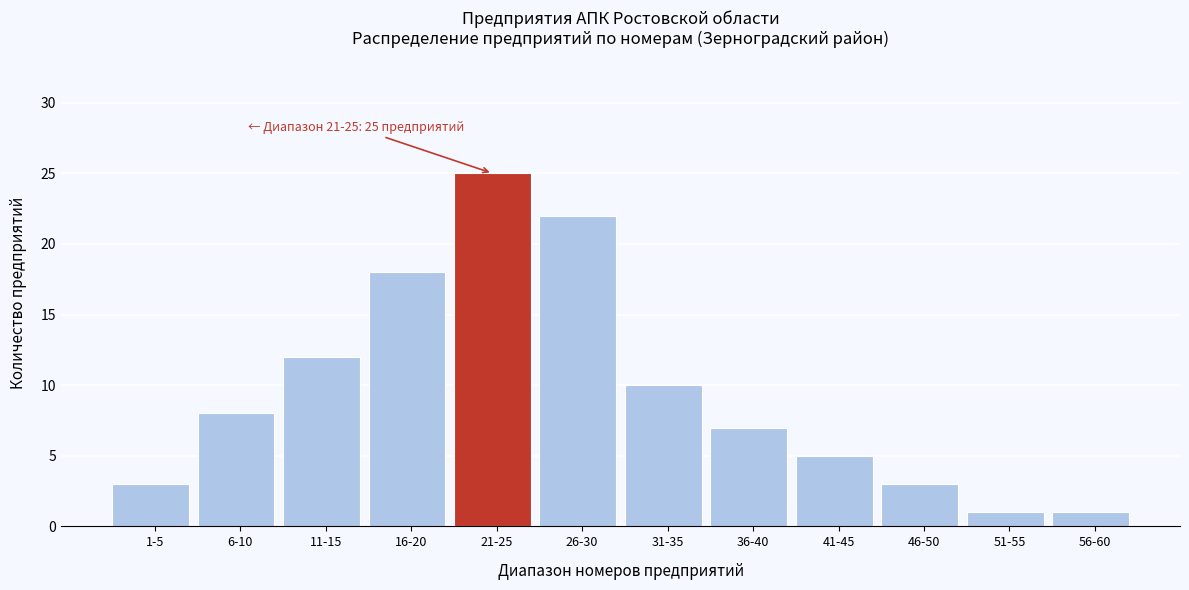

Reading left to right, transcribe all the data shown in this chart.

3	8	12	18	25	22	10	7	5	3	1	1